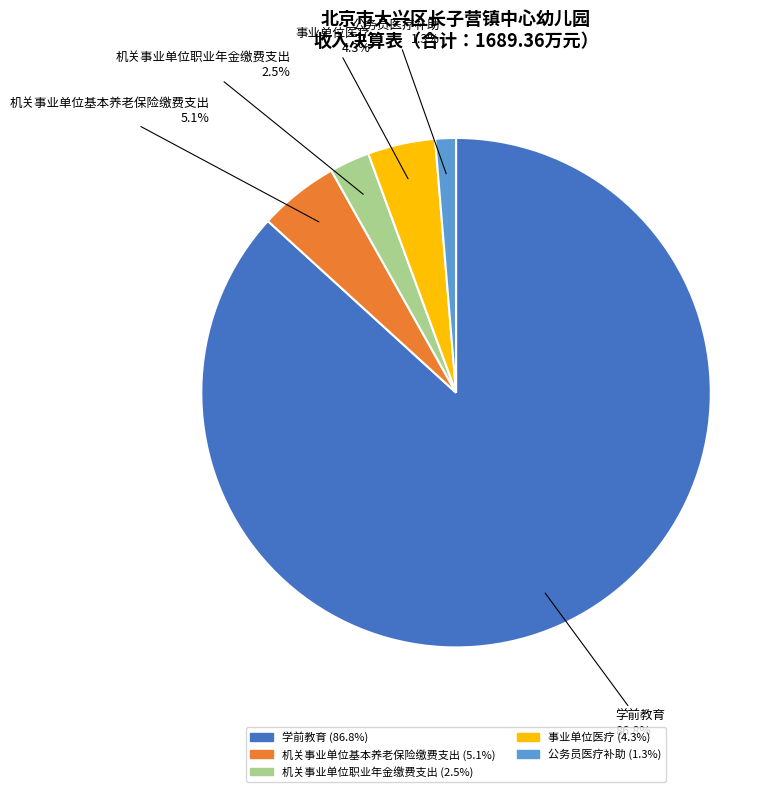

What is the smallest slice in the pie chart?

公务员医疗补助